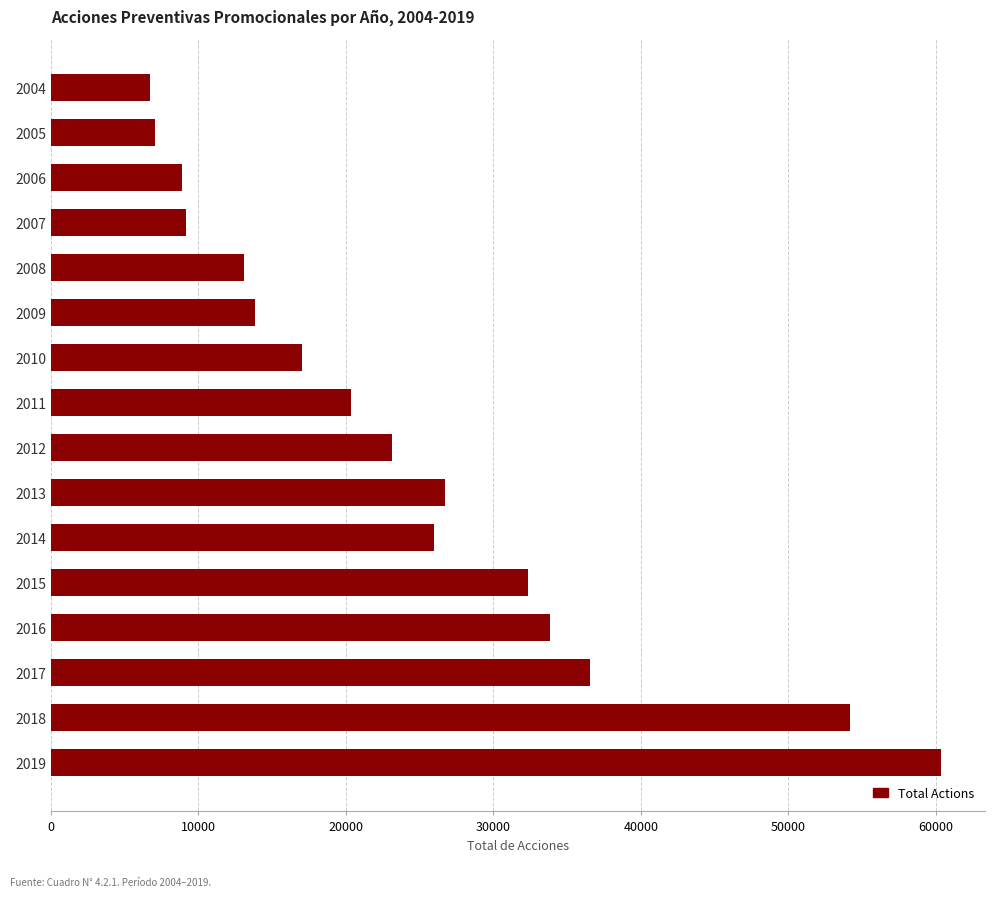

How many bars are there in total?

16